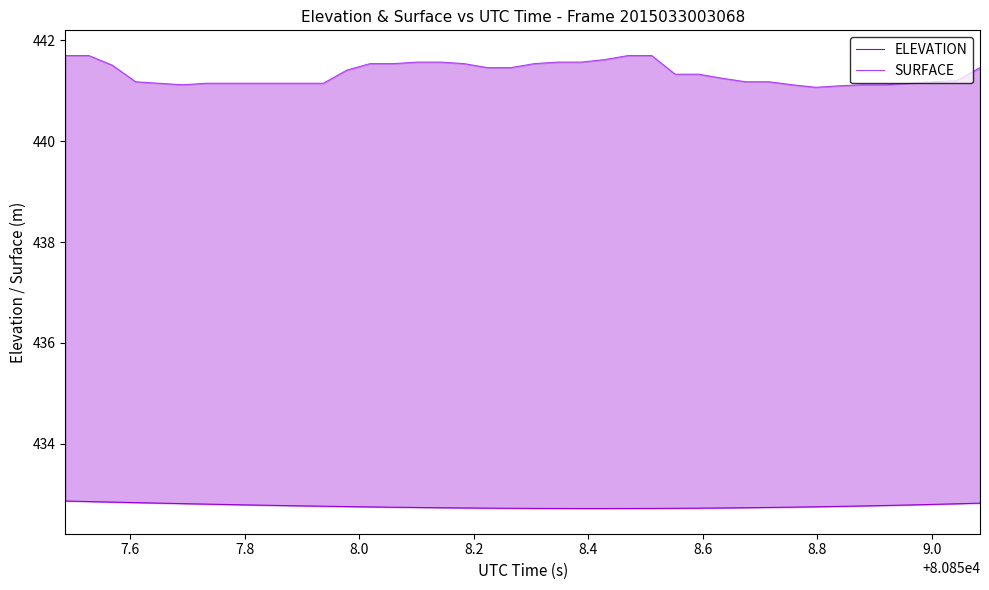

Reading right to left, list all the values displayed in this chart.

ELEVATION: 432.8	432.8	432.8	432.8	432.8	432.8	432.8	432.7	432.7	432.7	432.7	432.7	432.7	432.7	432.7	432.7	432.7	432.7	432.7	432.7	432.7	432.7	432.7	432.7	432.7	432.7	432.7	432.8	432.8	432.8	432.8	432.8	432.8	432.8	432.8	432.8	432.8	432.8	432.9	432.9
SURFACE: 441.5	441.2	441.2	441.1	441.1	441.1	441.1	441.1	441.1	441.2	441.2	441.2	441.3	441.3	441.7	441.7	441.6	441.6	441.6	441.5	441.5	441.5	441.5	441.6	441.6	441.5	441.5	441.4	441.1	441.1	441.1	441.1	441.1	441.1	441.1	441.1	441.2	441.5	441.7	441.7